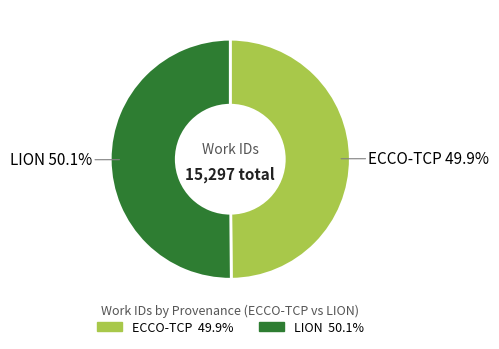

Do LION and ECCO-TCP together represent more than half of the pie?

Yes